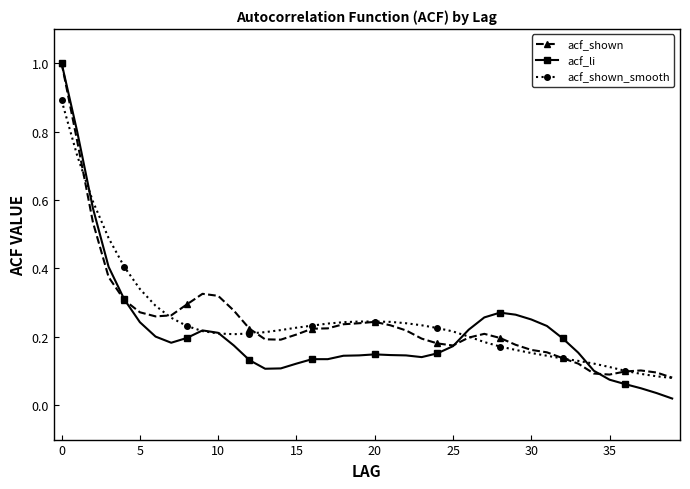

Is this an area chart (filled region under the line)?

No